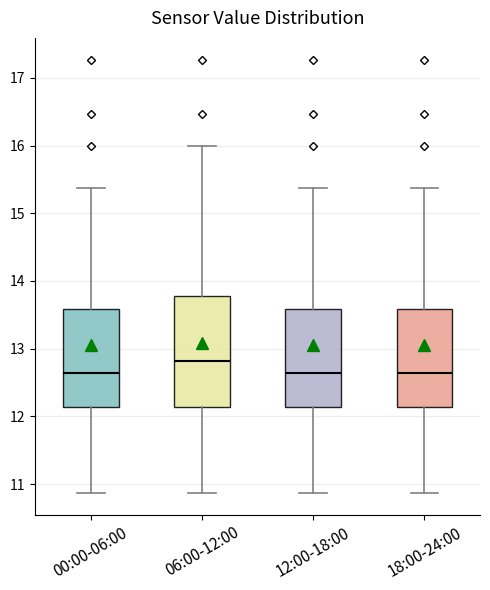

Reading left to right, read every box against the y-axis: the position of its median line, the range the box covers, and the ends of its whiskers. The values are not printed on the chart, so give them approximately, as read against the axis.

00:00-06:00: median 12.6, box 12.1 to 13.6, whiskers 10.9 to 15.4
06:00-12:00: median 12.8, box 12.1 to 13.8, whiskers 10.9 to 16.0
12:00-18:00: median 12.6, box 12.1 to 13.6, whiskers 10.9 to 15.4
18:00-24:00: median 12.6, box 12.1 to 13.6, whiskers 10.9 to 15.4